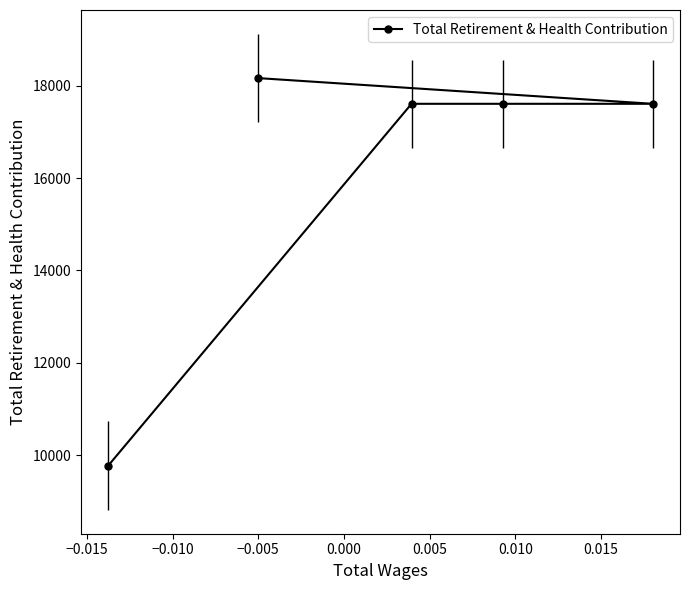

Is this an area chart (filled region under the line)?

No